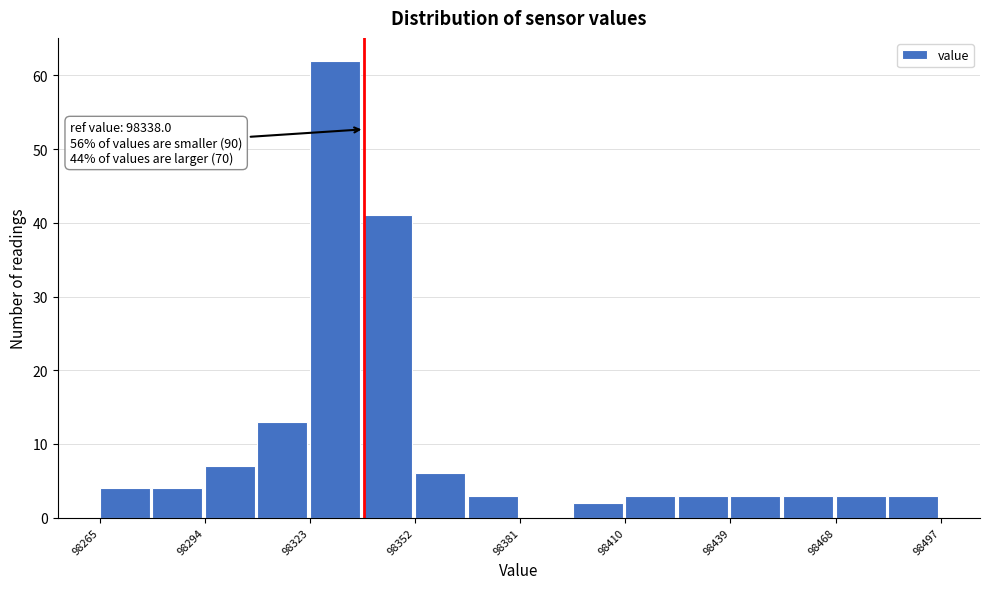

Read against the x-axis, roughly where is the centre of the tallest bar?

98330